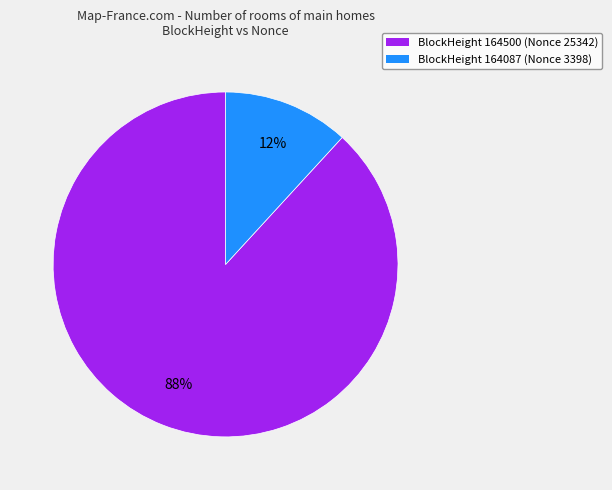

To the nearest percent, what is the average slice percentage?

50%